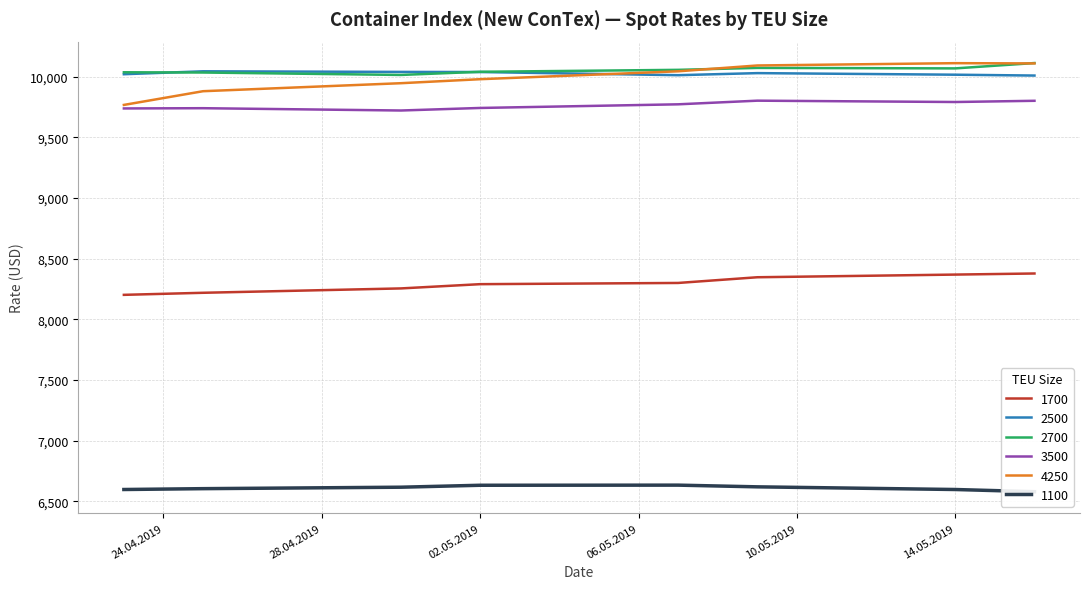

At which label is 2500 closest to 10026?

09.05.2019